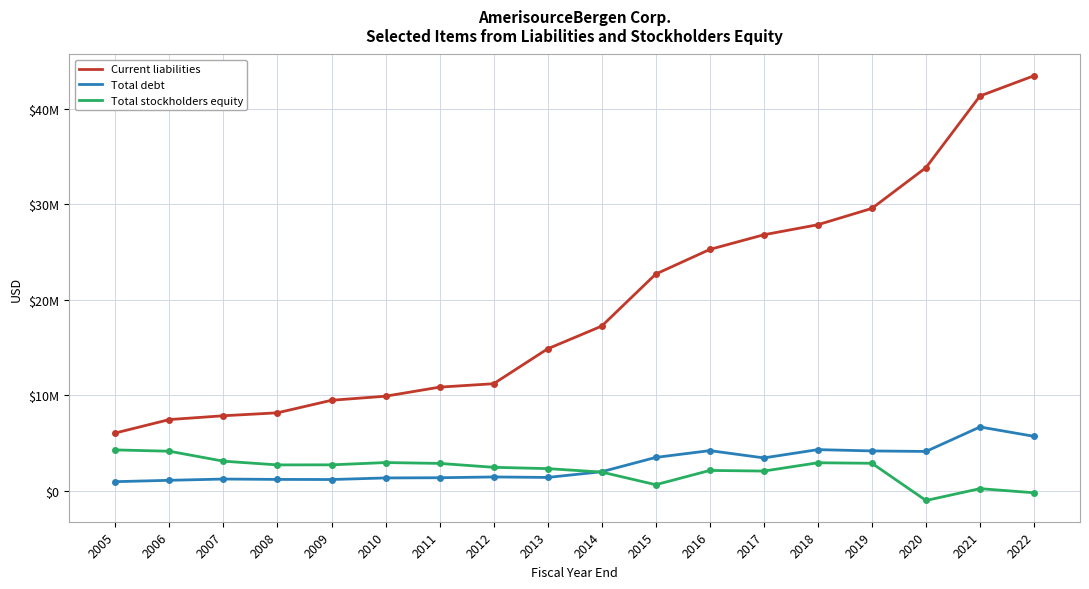

What is the sum of the Current liabilities values at 2006 and 2007?

15316224